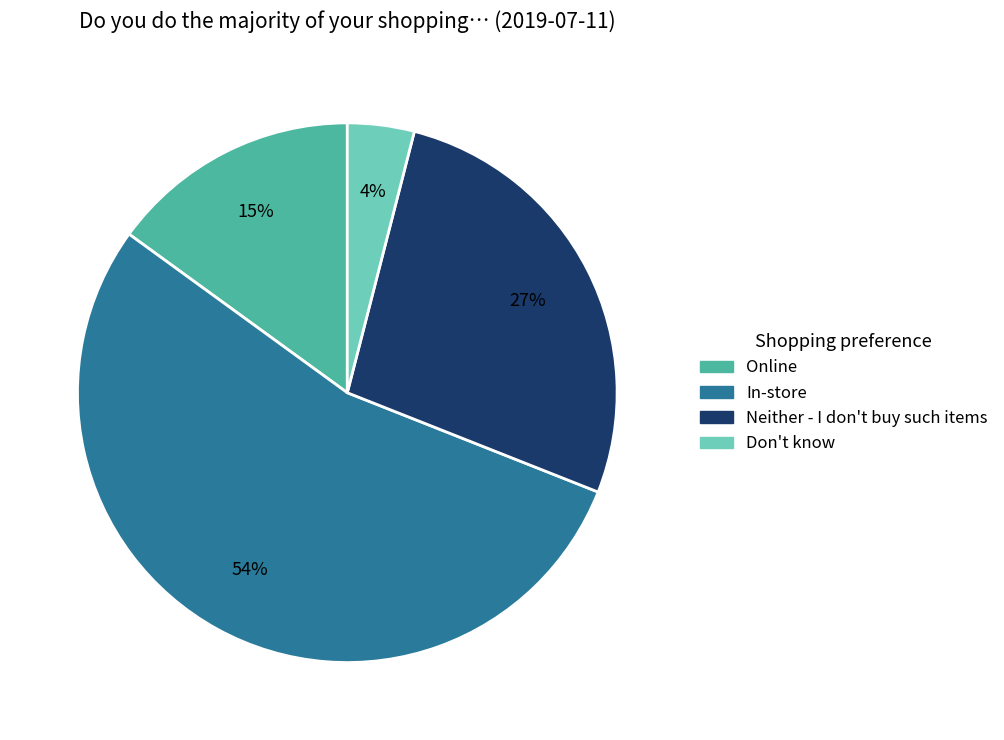

Is it true that Don't know is 17% of the pie?

False